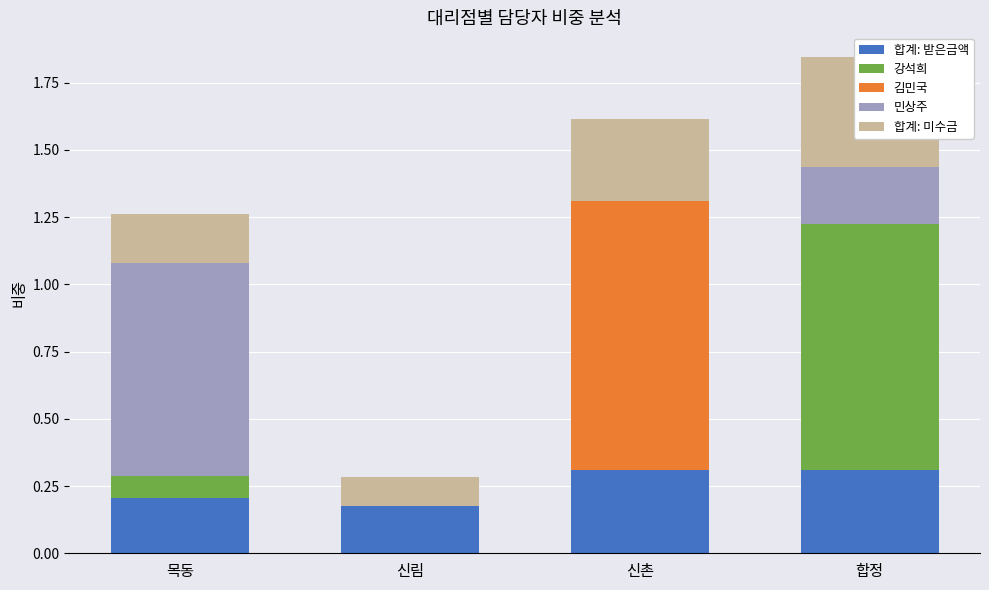

What is the value of the 합계: 미수금 bar at the 2nd from the left?

0.1